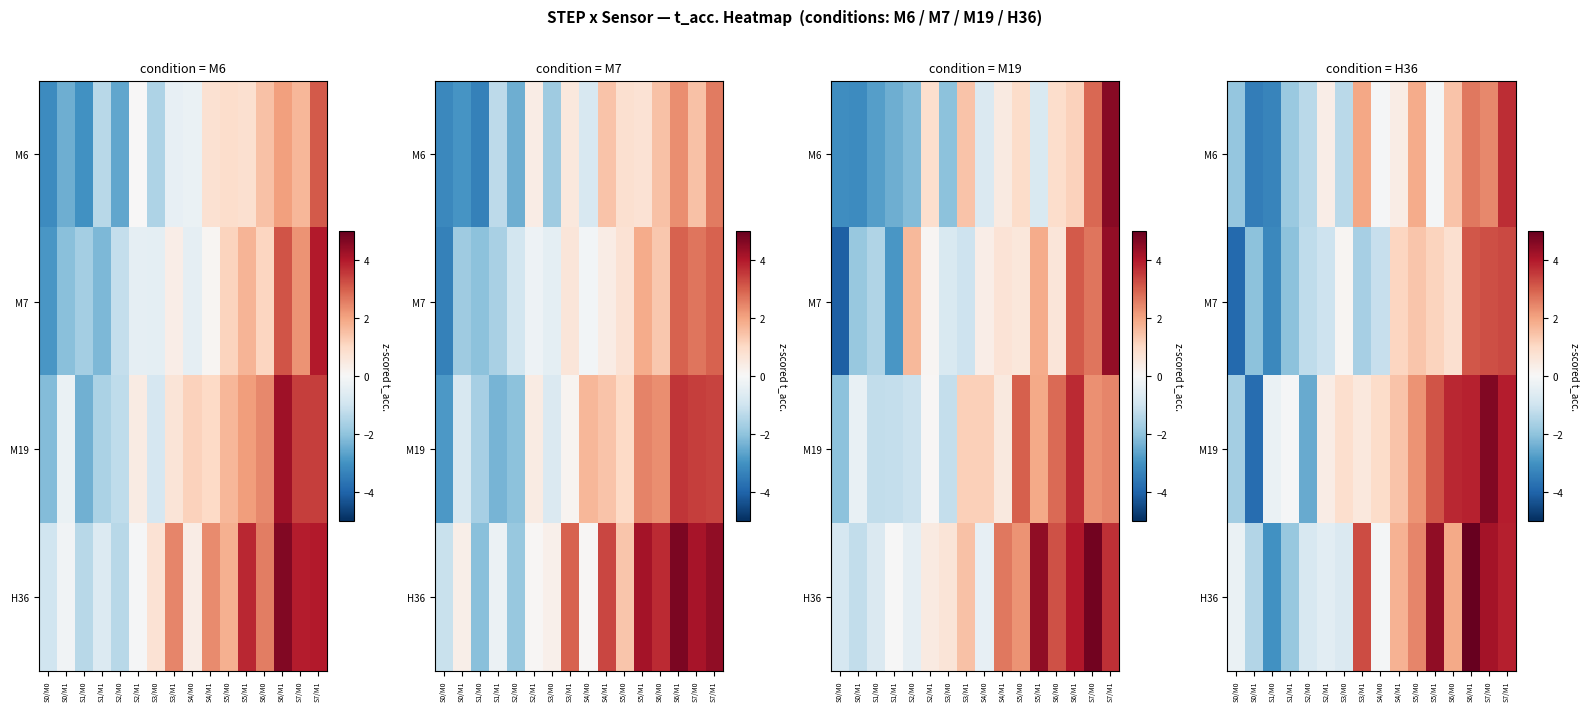

At how many categories does at least one series exceed 0?

11